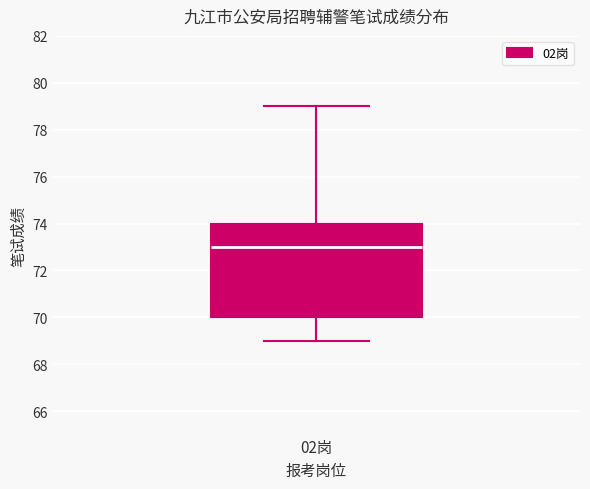

Transcribe this box plot: give where the median line is, the range the box spans, and where the two whiskers end, as read against the y-axis. The values are not printed on the chart, so give them approximately, as read against the axis.

median 73, box 70 to 74, whiskers 69 to 79